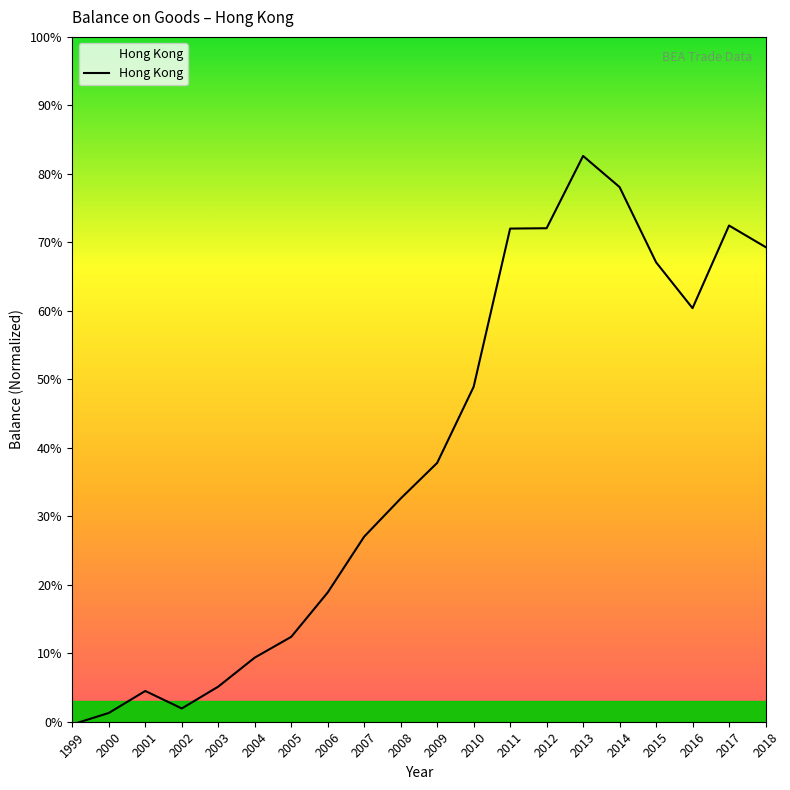

Rank the categories by value from lowest to highest.

1999, 2000, 2002, 2001, 2003, 2004, 2005, 2006, 2007, 2008, 2009, 2010, 2016, 2015, 2018, 2011, 2012, 2017, 2014, 2013